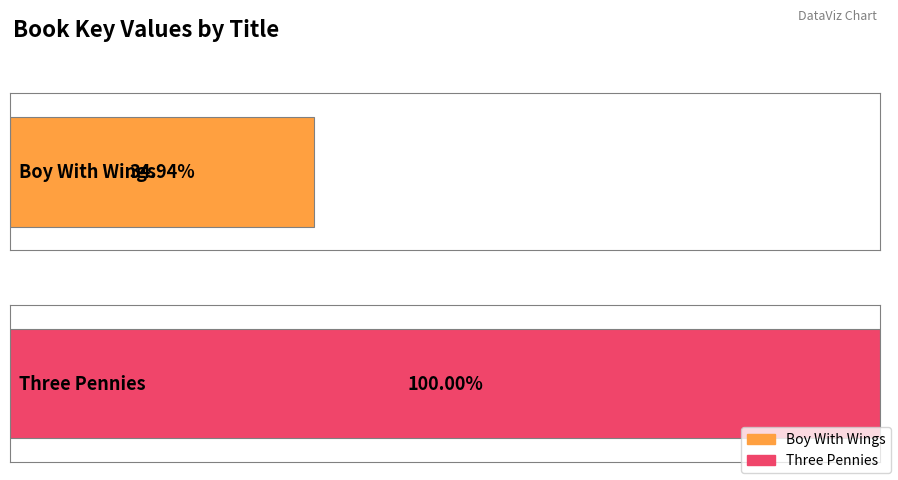

The value at Three Pennies is 573358033. True or false?

True